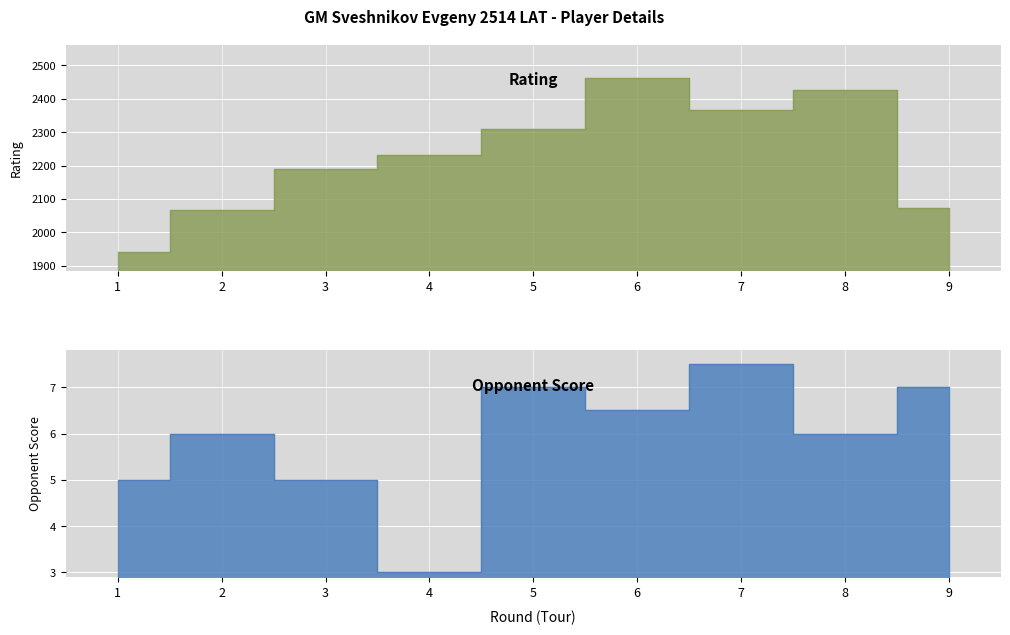

The value of Rating at 6 is 2464.0. True or false?

True